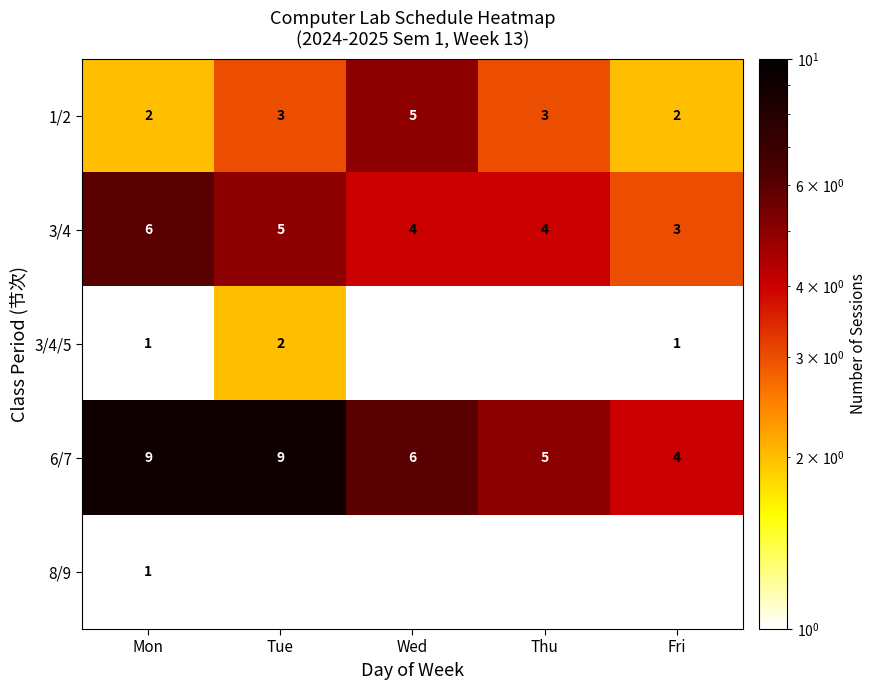

Is it true that 1/2 equals 3.0 at Tue?

True